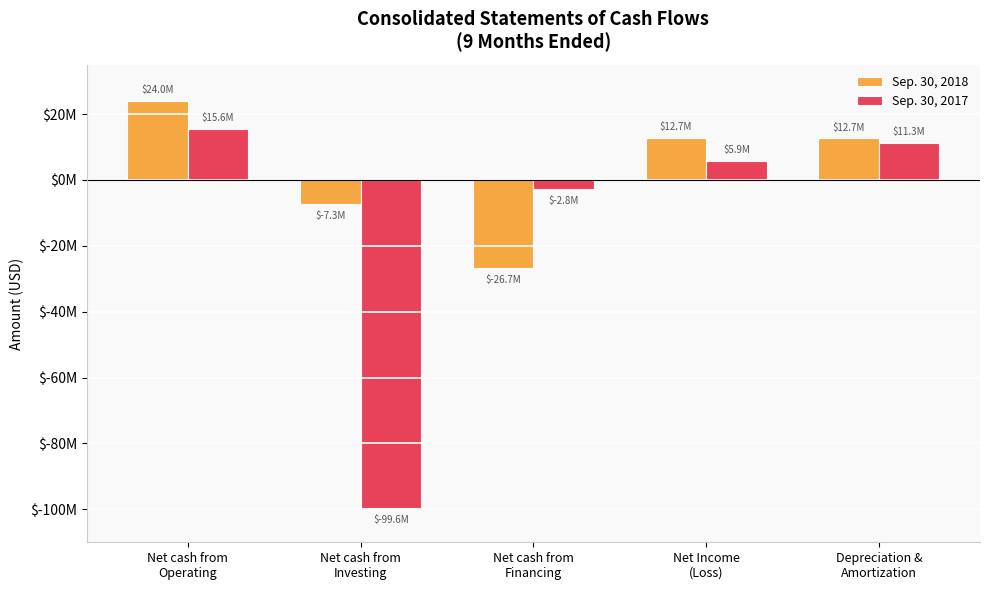

Which category has the lowest value in the Sep. 30, 2017 series?

Net cash from
Investing